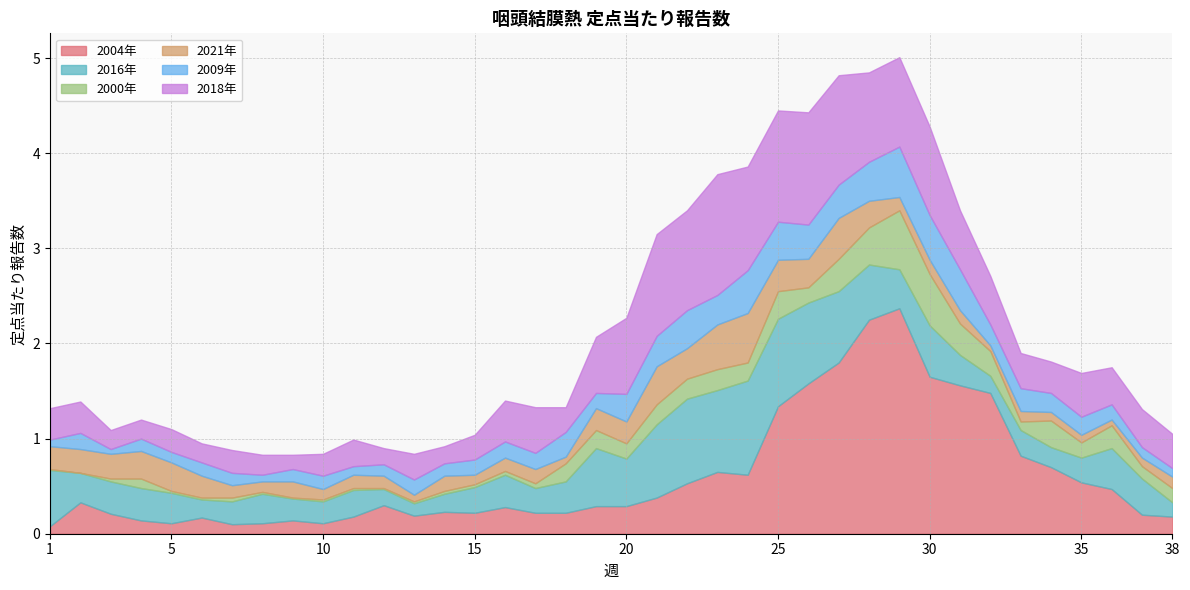

At which category is the sum across all series the highest?

29